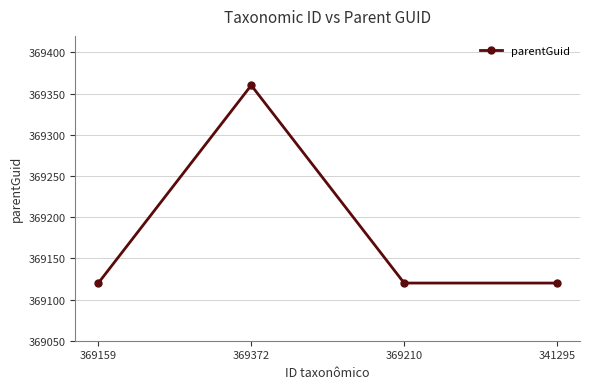

The chart shows a value of 369360 at 369372. True or false?

True